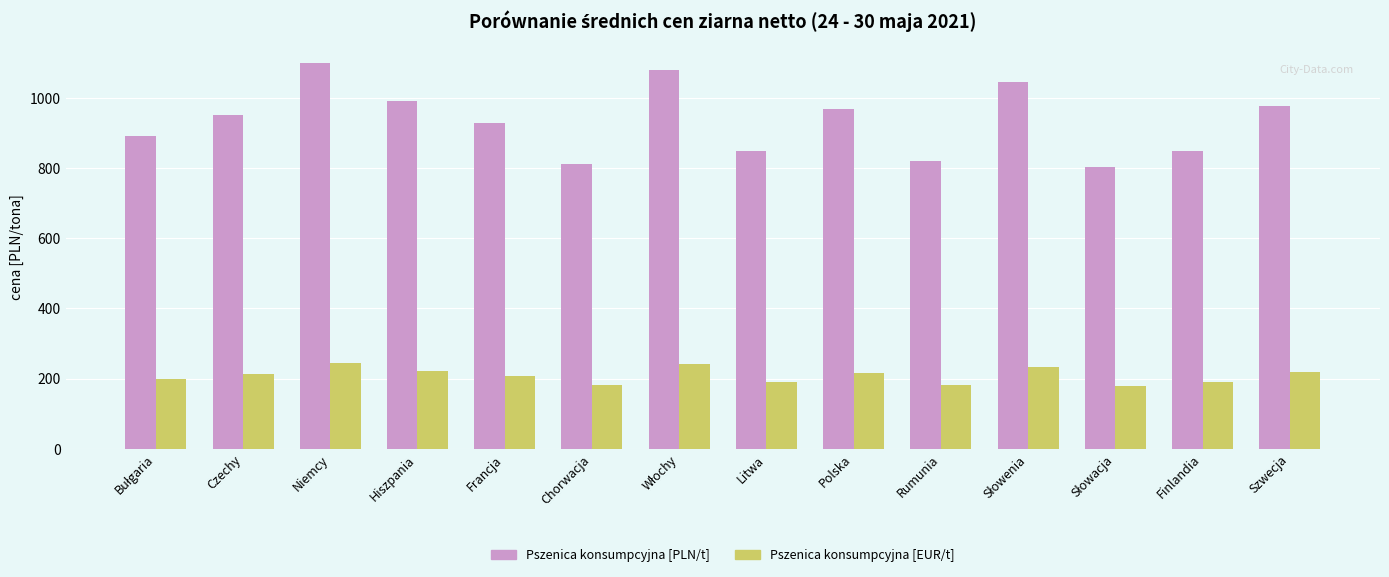

What position from the left is Finlandia?

13